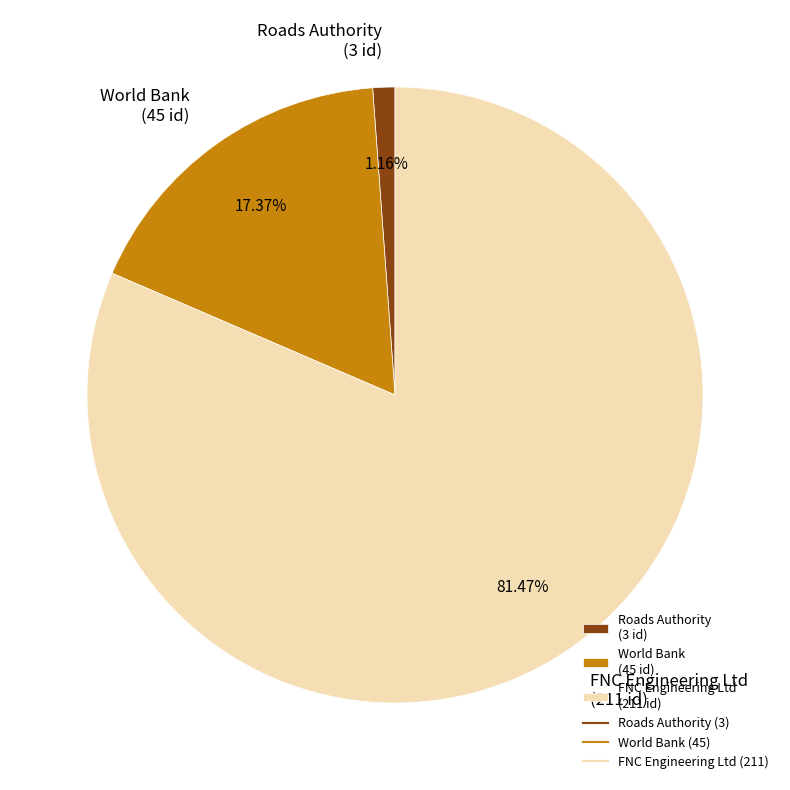

To the nearest percent, what is the difference between the Roads Authority and World Bank slice percentages?

16%